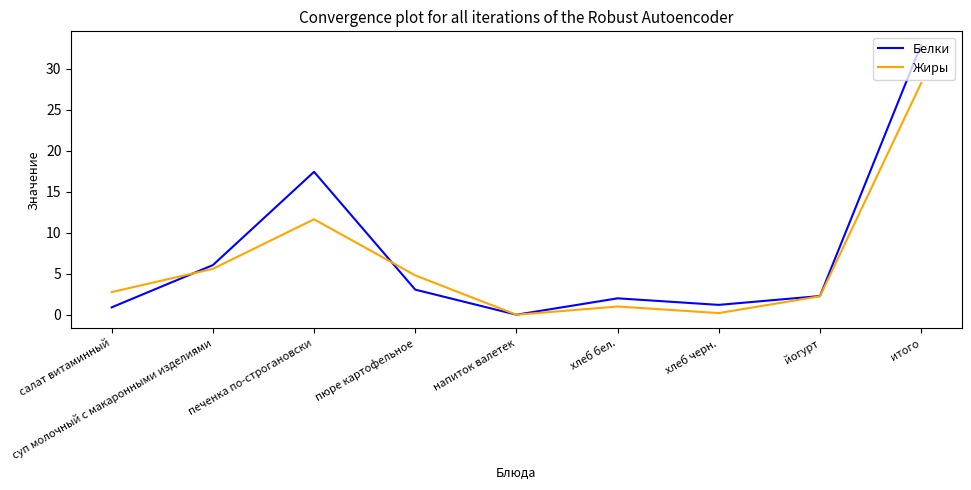

Which series changed the most between хлеб черн. and йогурт?

Жиры